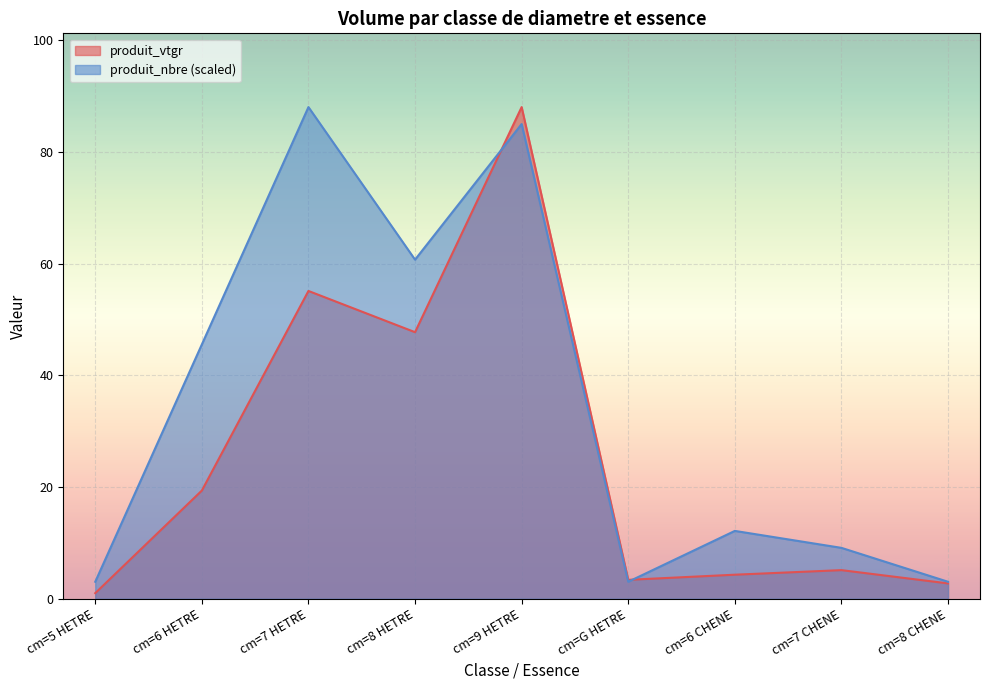

The produit_nbre series shows 121.4 at cm=7 HETRE. True or false?

False